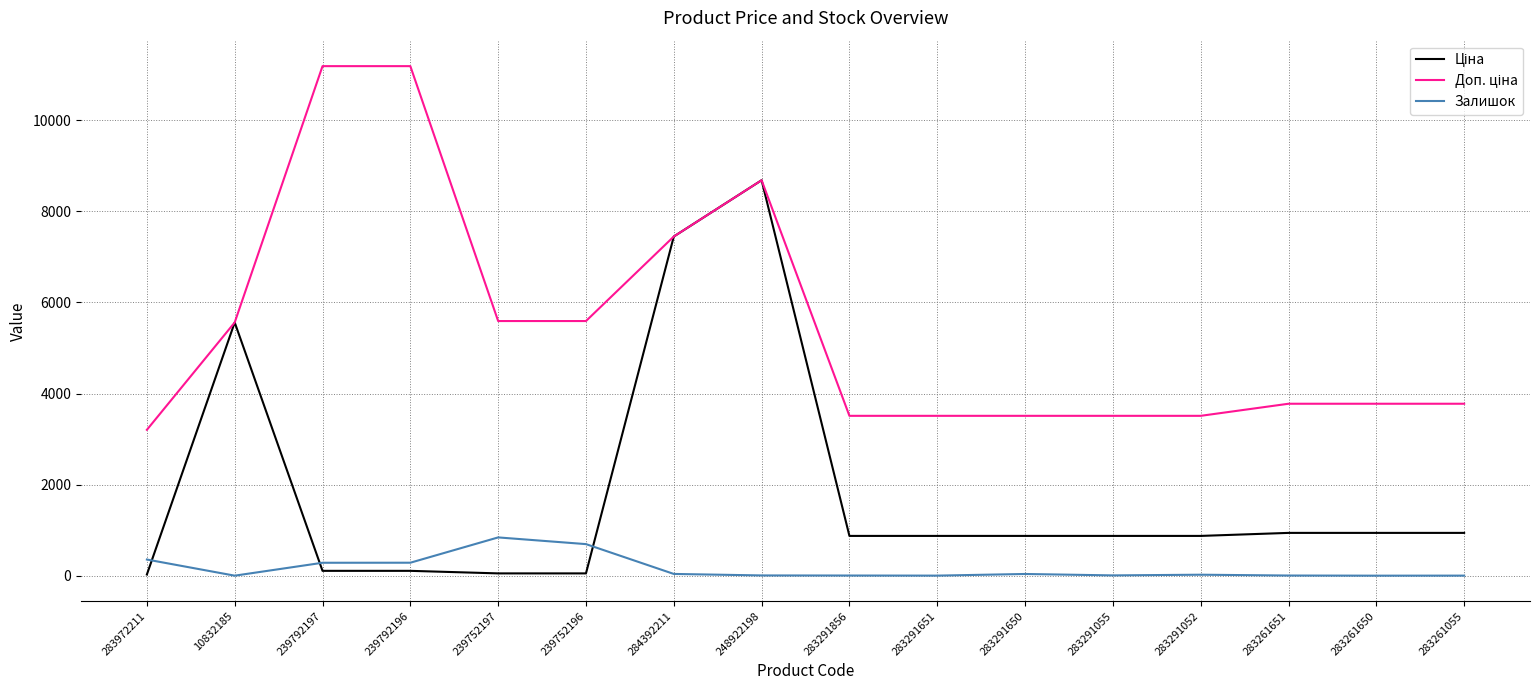

At which category is the sum across all series the highest?

248922198